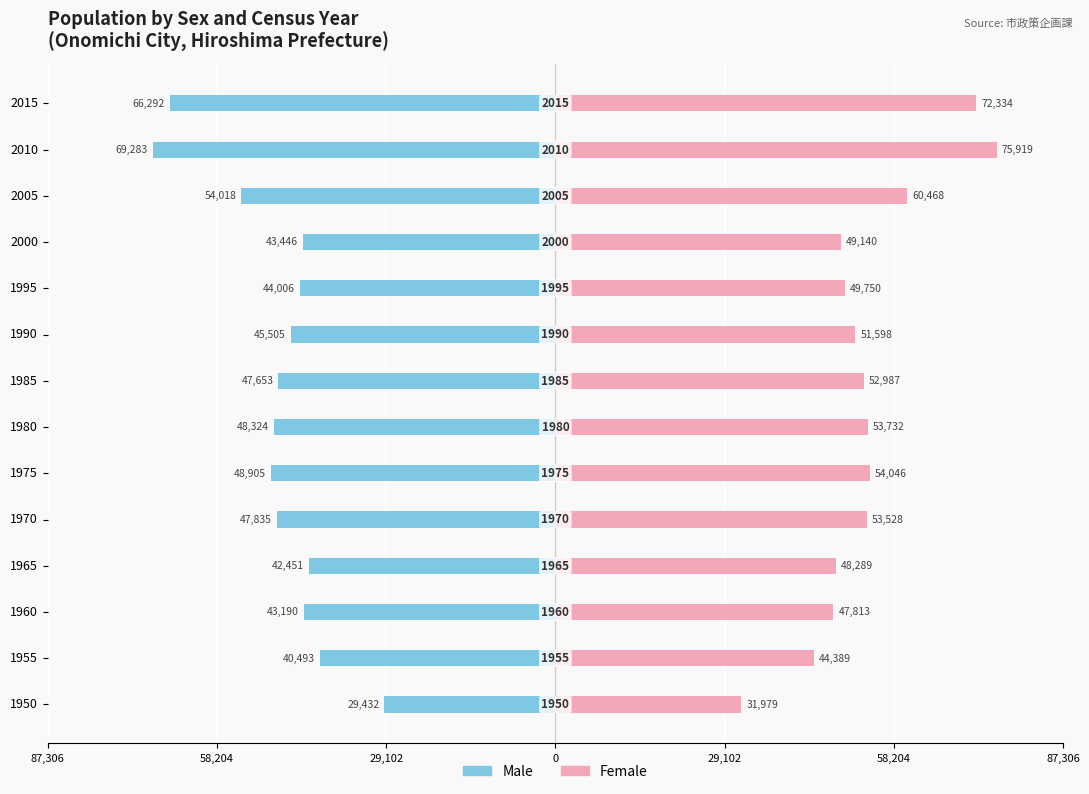

Reading right to left, what are all the values shown in this chart?

Male: -66292	-69283	-54018	-43446	-44006	-45505	-47653	-48324	-48905	-47835	-42451	-43190	-40493	-29432
Female: 72334	75919	60468	49140	49750	51598	52987	53732	54046	53528	48289	47813	44389	31979